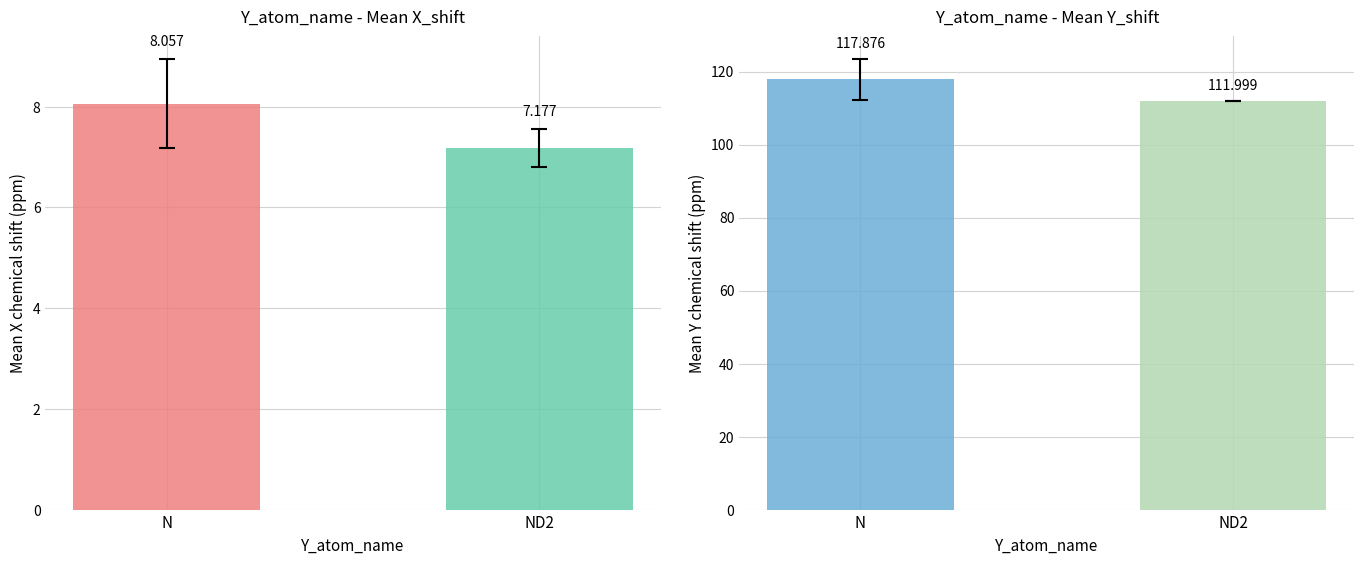

Are the bars grouped side by side (vs. stacked)?

Yes